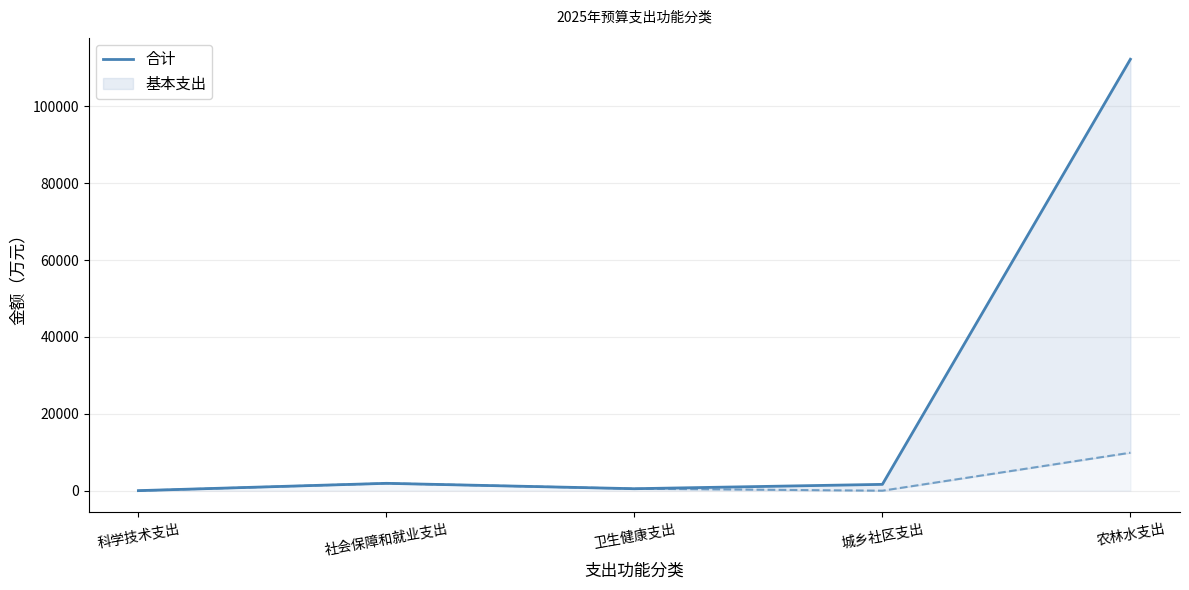

Reading left to right, what are all the values shown in this chart?

科学技术支出=10.1	社会保障和就业支出=1913.4	卫生健康支出=512.5	城乡社区支出=1642.0	农林水支出=112242.5